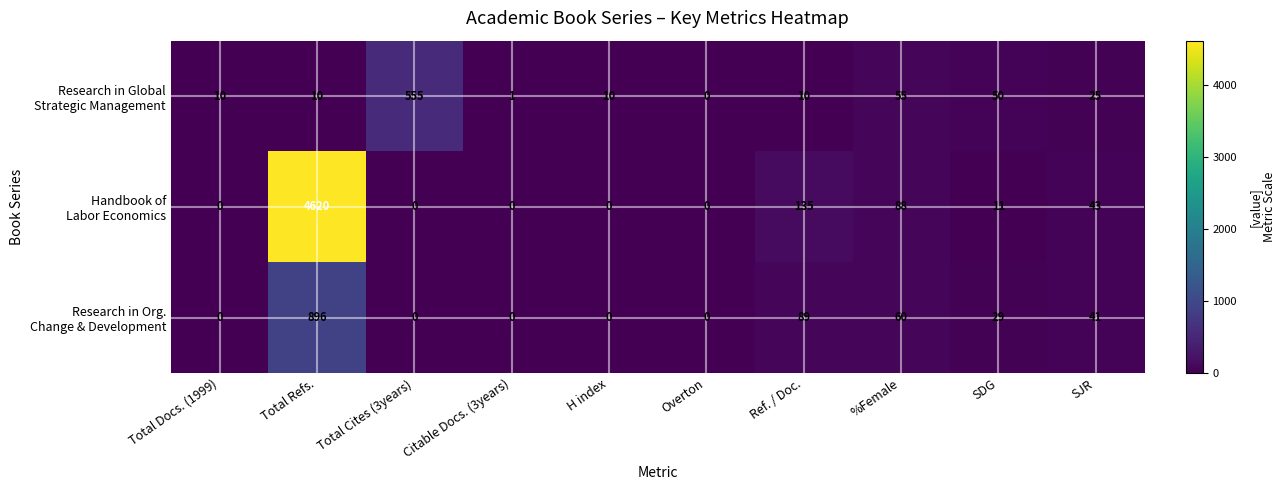

What is the difference between the highest and lowest values at Total Cites (3years)?

555